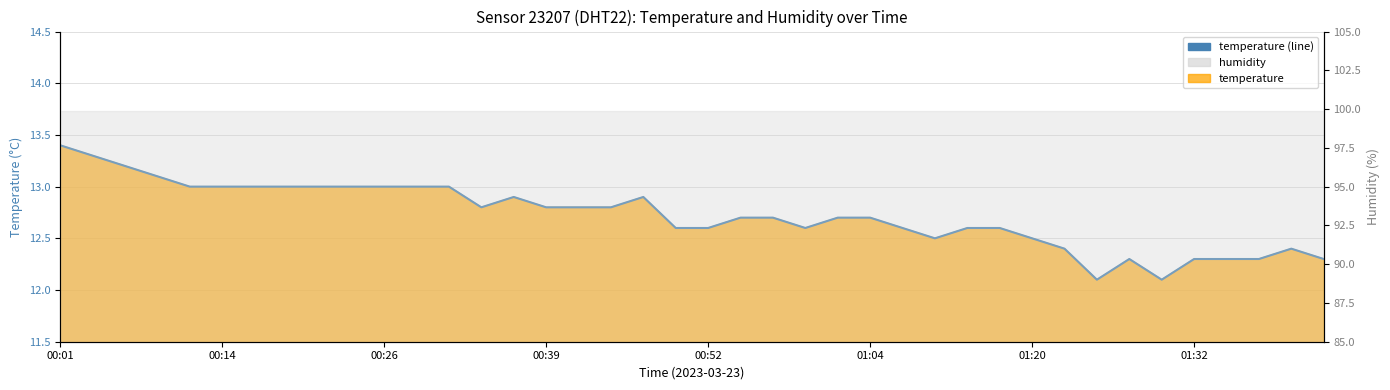

Count the number of categories in the chart.

40